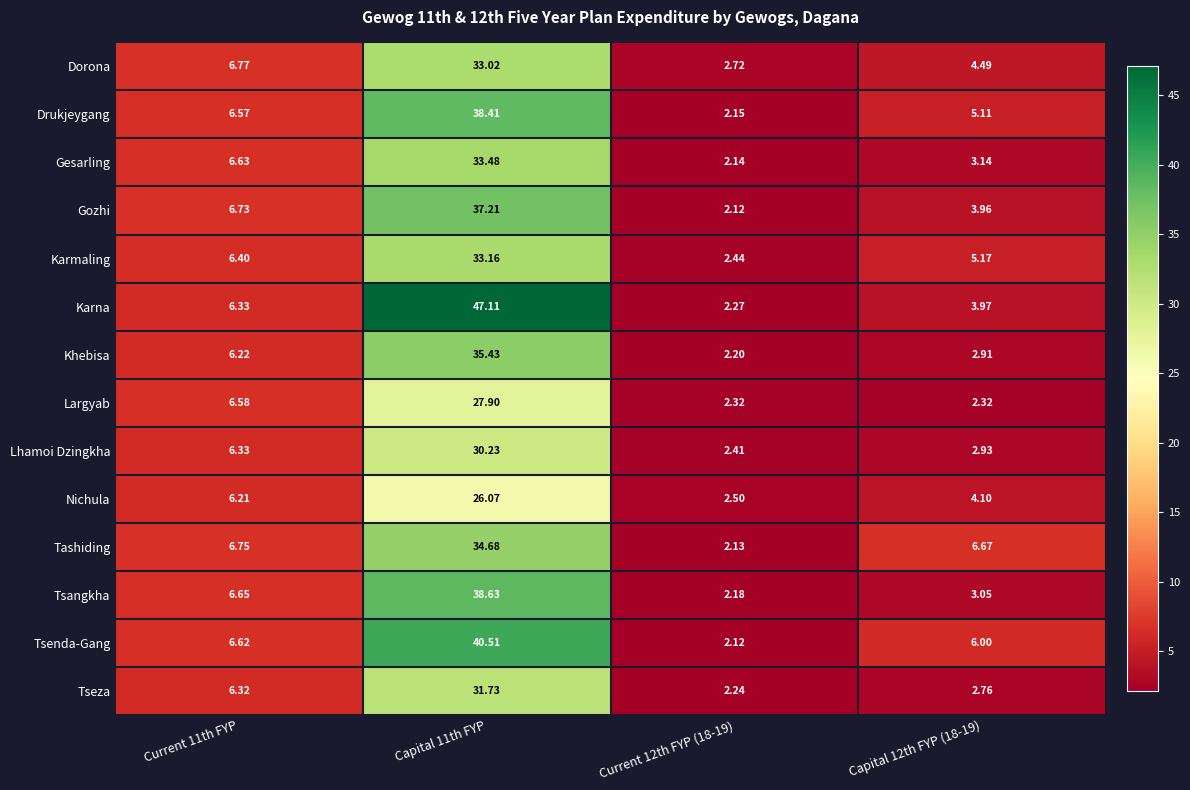

What is the greatest value displayed?

47.1